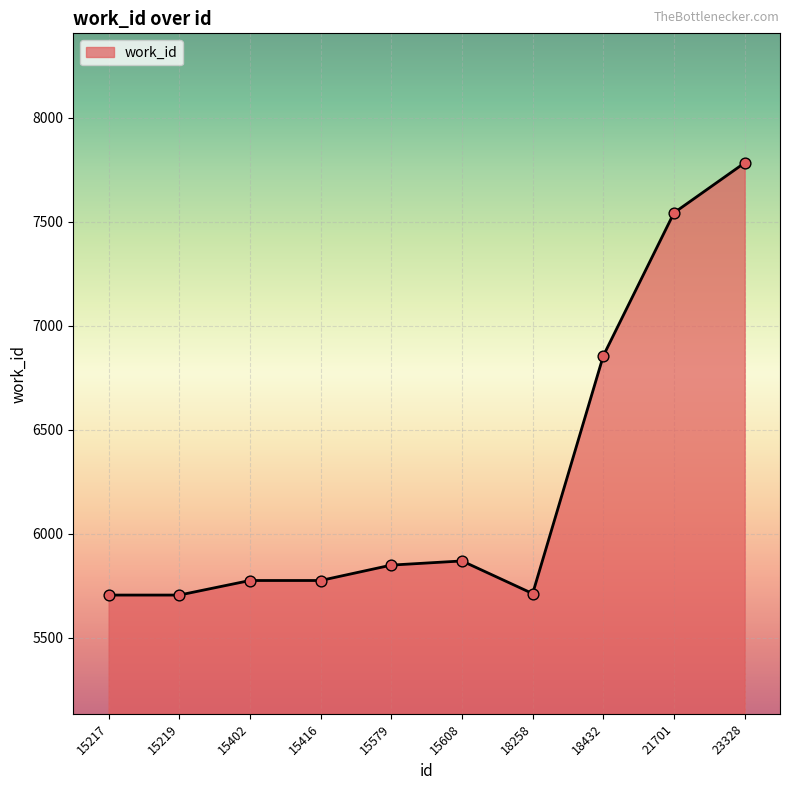

Between 15608 and 15402, which is larger?

15608